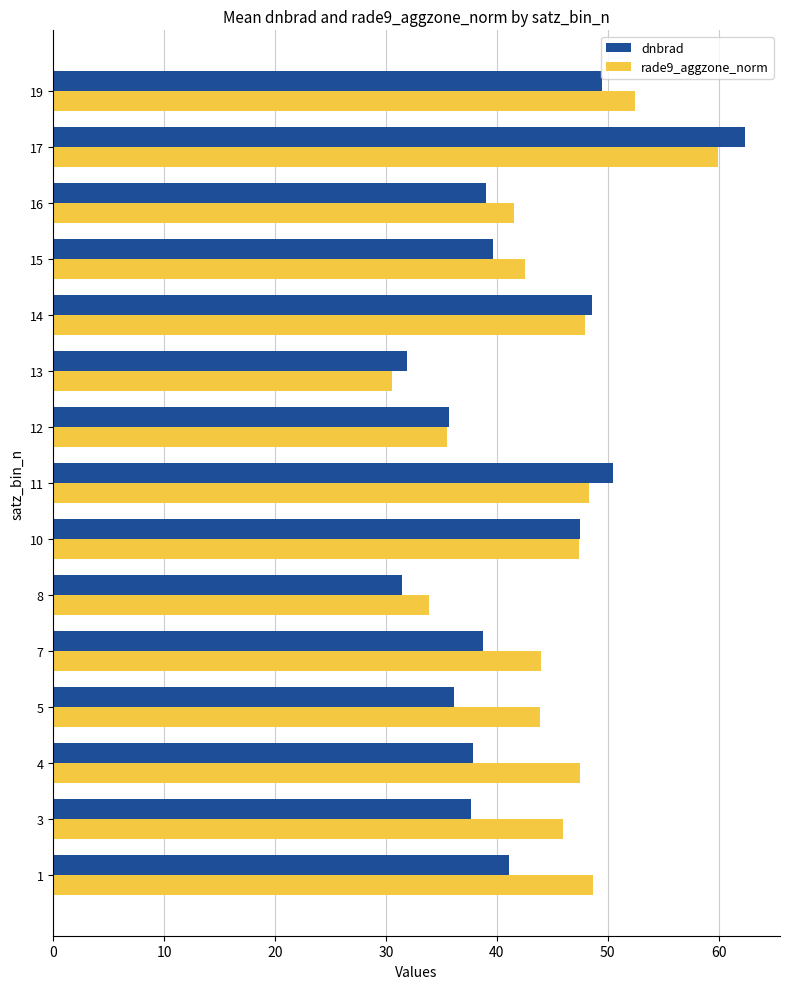

Is it true that rade9_aggzone_norm equals 47.4 at 10?

True